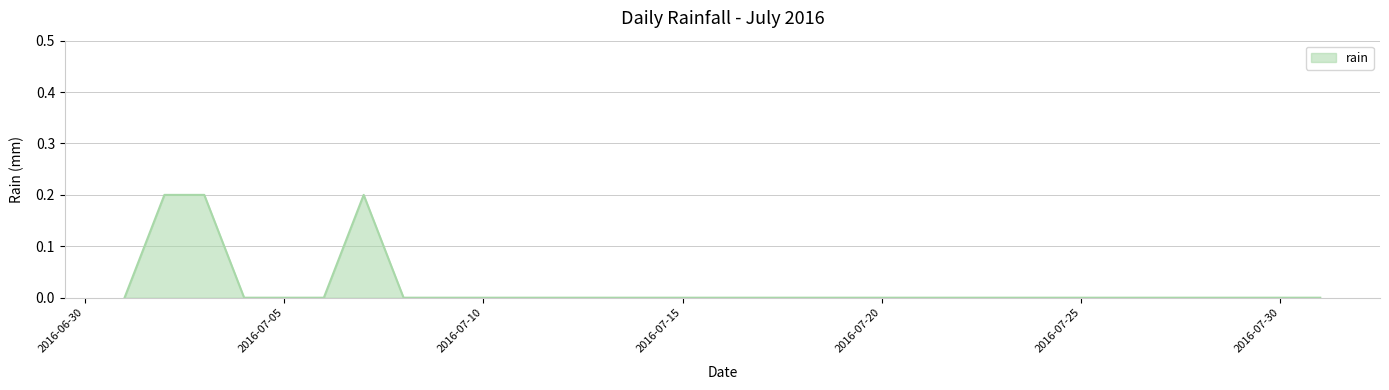

List the labels in order of value, smallest first.

2016-07-01, 2016-07-04, 2016-07-05, 2016-07-06, 2016-07-08, 2016-07-09, 2016-07-10, 2016-07-11, 2016-07-12, 2016-07-13, 2016-07-14, 2016-07-15, 2016-07-16, 2016-07-17, 2016-07-18, 2016-07-19, 2016-07-20, 2016-07-21, 2016-07-22, 2016-07-23, 2016-07-24, 2016-07-25, 2016-07-26, 2016-07-27, 2016-07-28, 2016-07-29, 2016-07-30, 2016-07-31, 2016-07-02, 2016-07-03, 2016-07-07